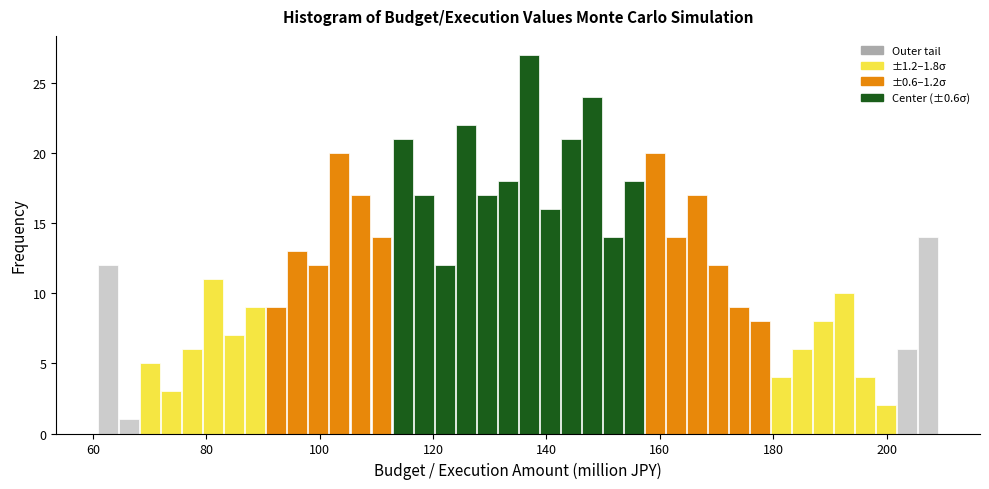

Around what value on the x-axis is the tallest bar? Give the approximate position of its centre, as read against the axis.

136